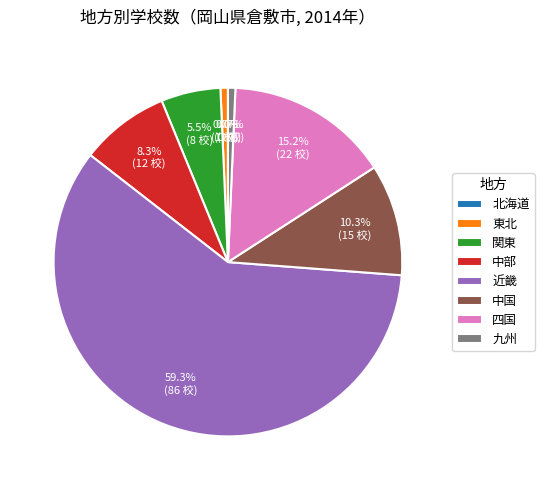

What is the change in value from 関東 to 北海道?

-7